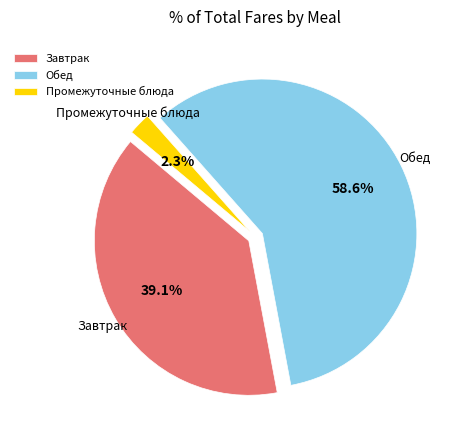

Rank the categories by value from highest to lowest.

Обед, Завтрак, Промежуточные блюда